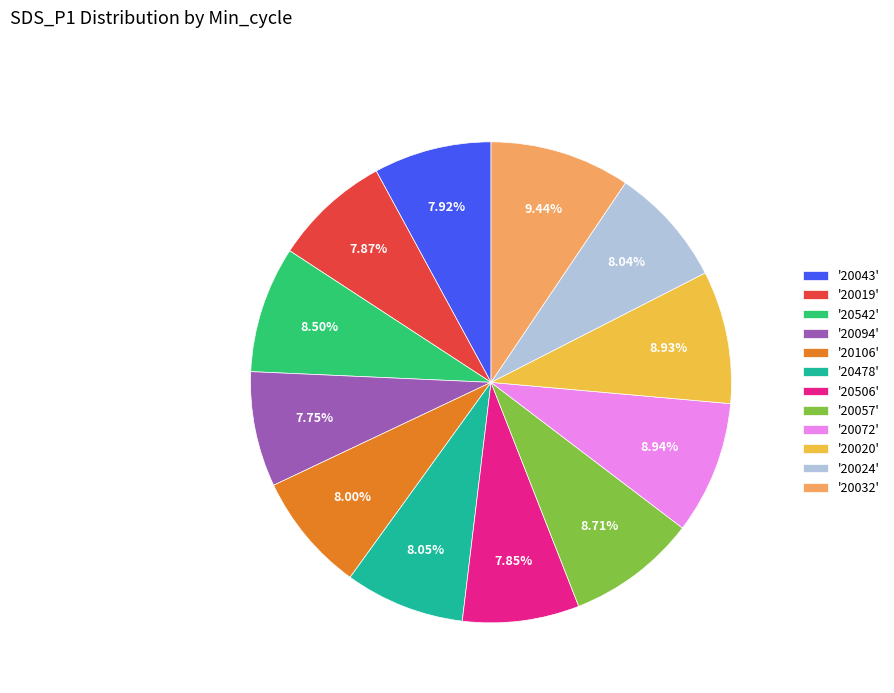

Is there a majority slice in this chart?

No